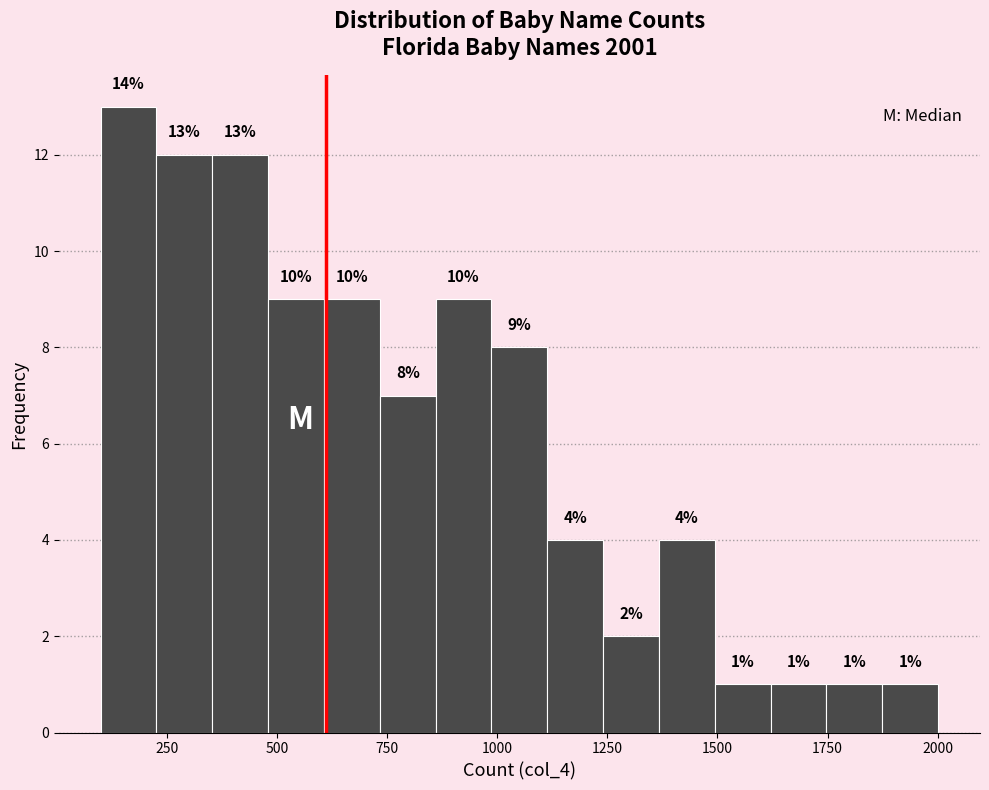

Read against the x-axis, roughly where is the centre of the tallest bar?

150